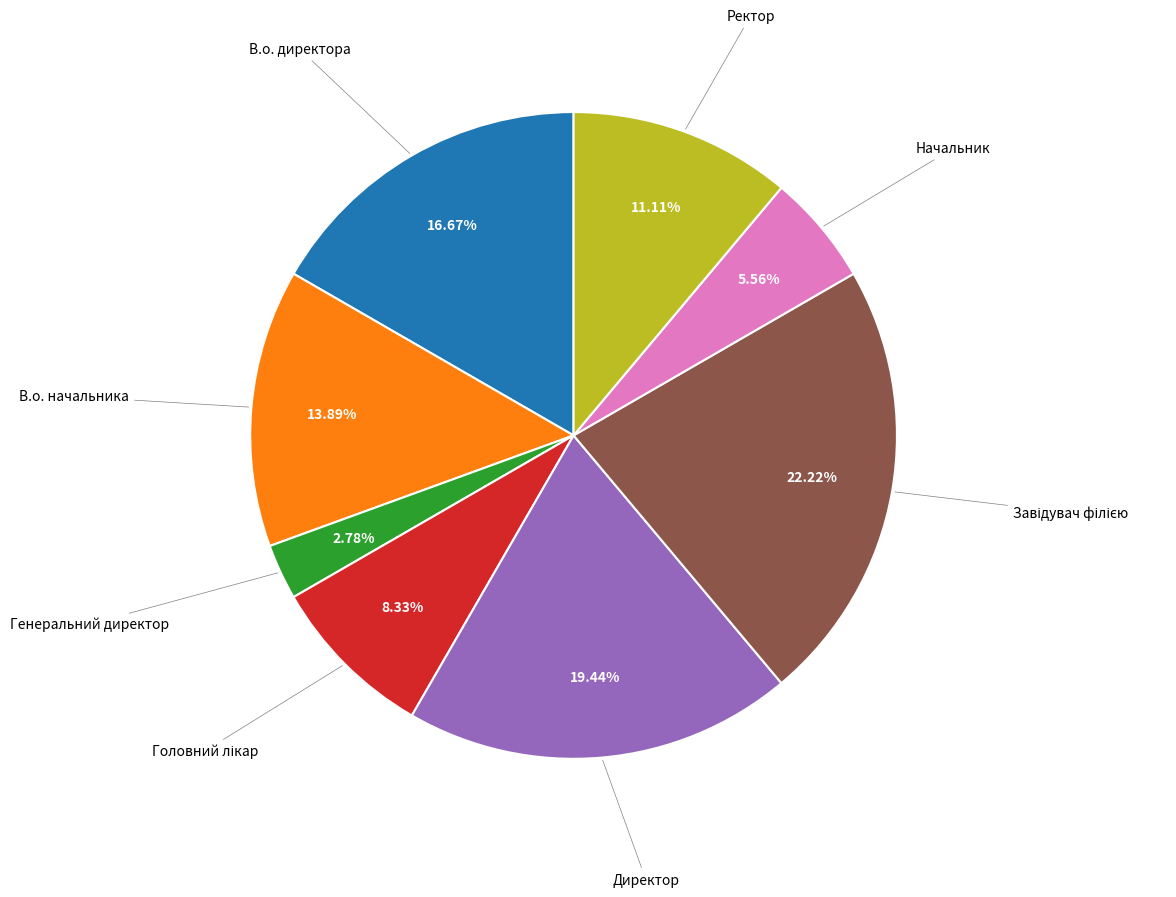

Is there any slice that represents more than half of the pie?

No